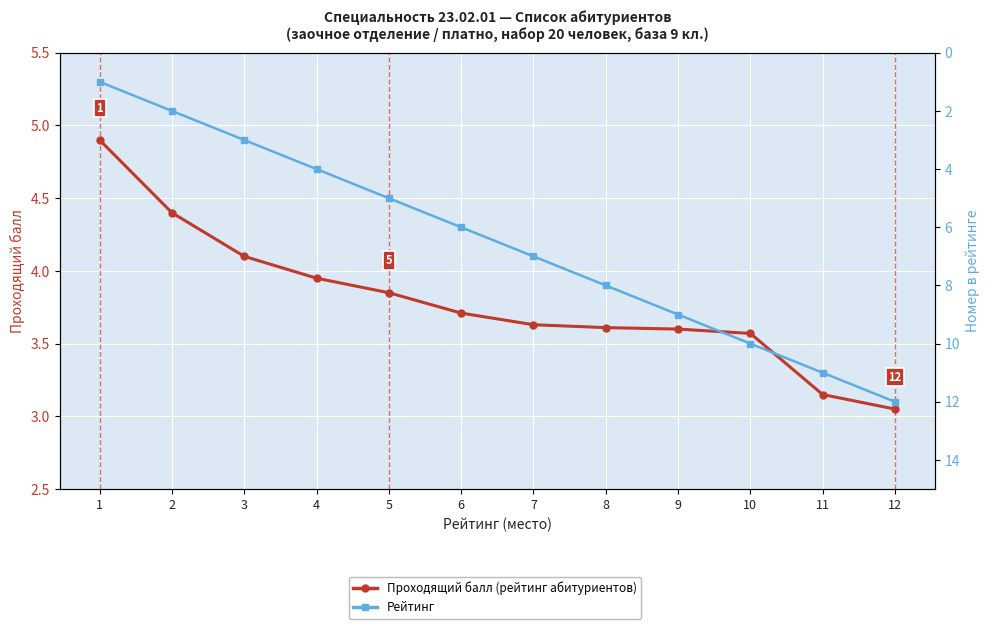

What are all the series names shown in the legend?

Проходящий балл (рейтинг абитуриентов), Рейтинг